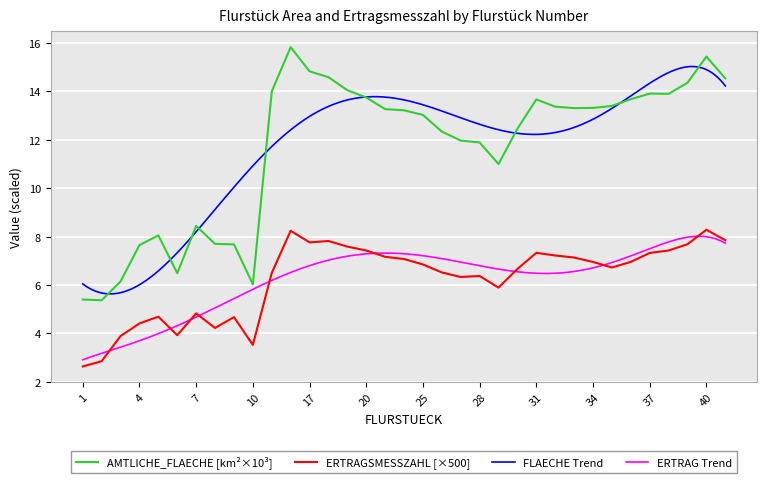

True or false: AMTLICHE_FLAECHE [km²×10³] and ERTRAGSMESSZAHL [×500] cross at least once.

False